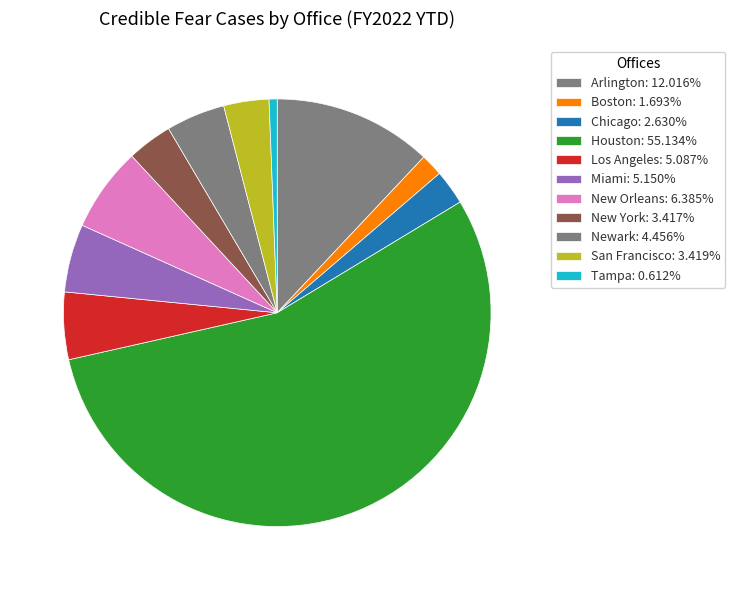

How many slices are in this pie chart?

11